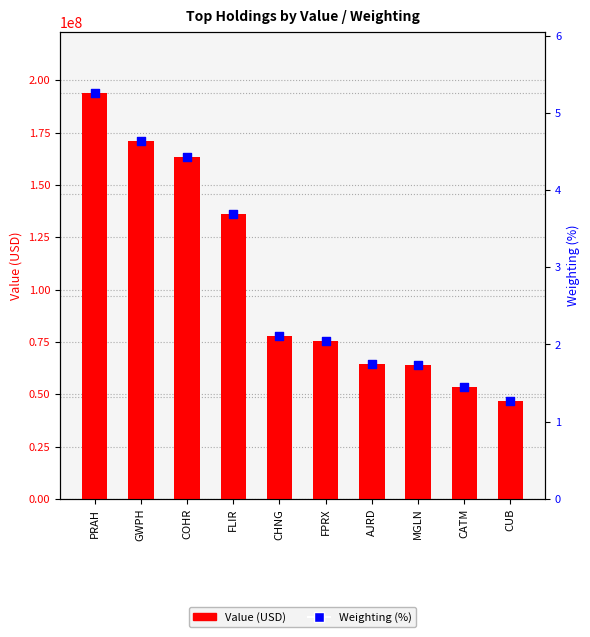

Which series contains the lowest Y value?

Weighting (%)